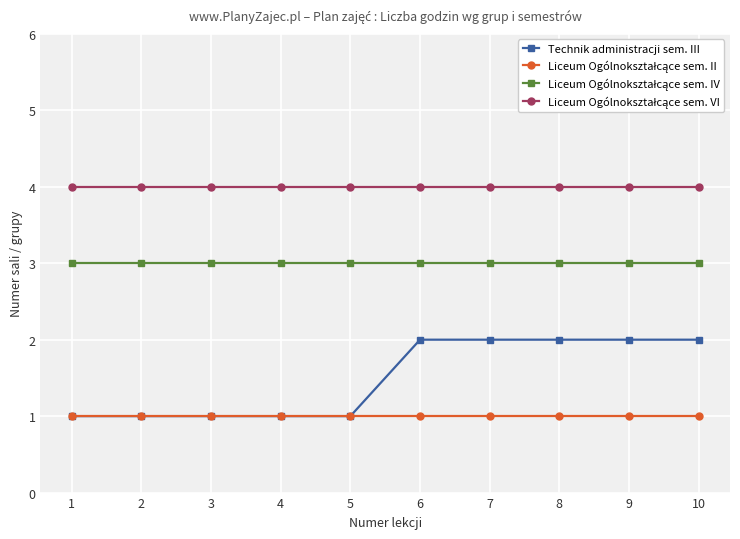

What is the value of the Technik administracji sem. III point at the 6th from the left?

2